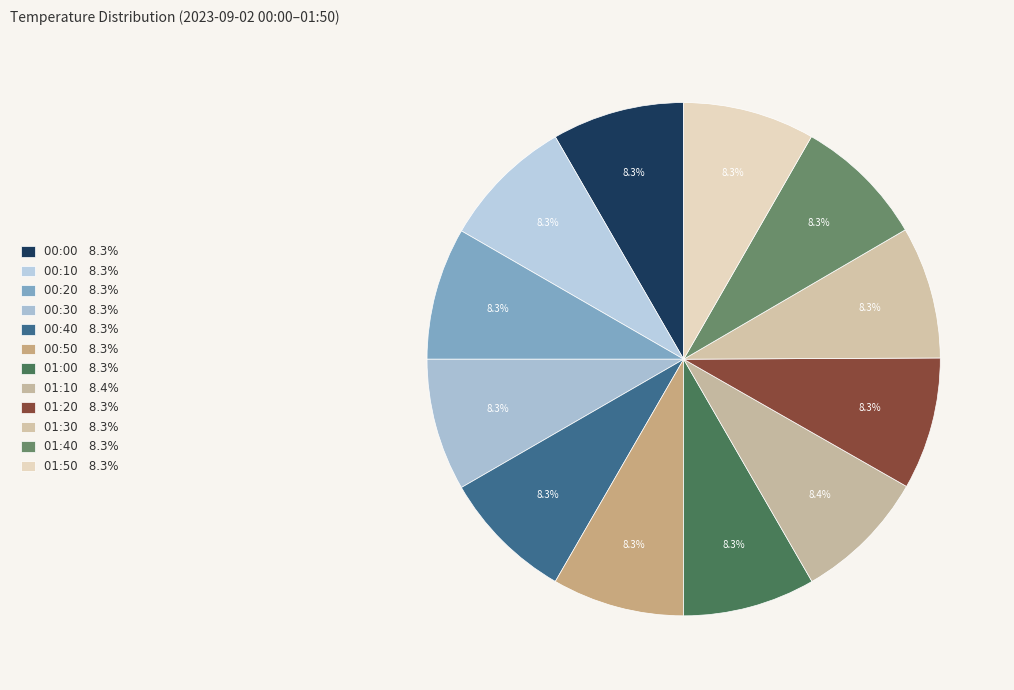

To the nearest percent, what is the average slice percentage?

8%